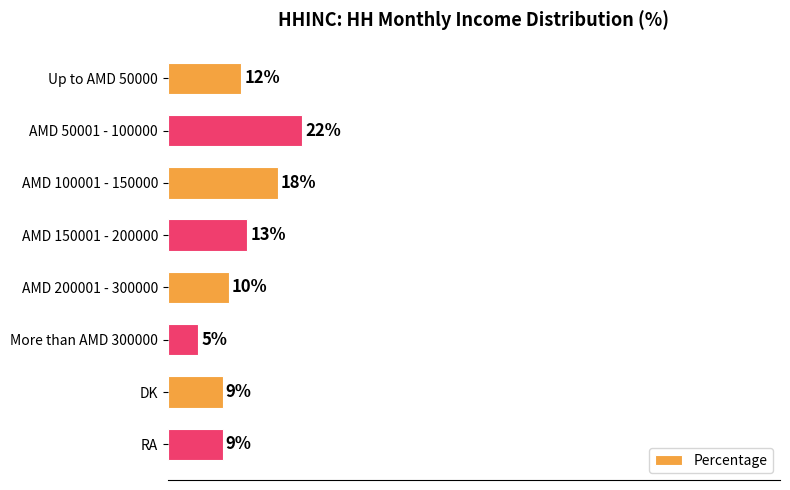

Between RA and AMD 50001 - 100000, which is larger?

AMD 50001 - 100000